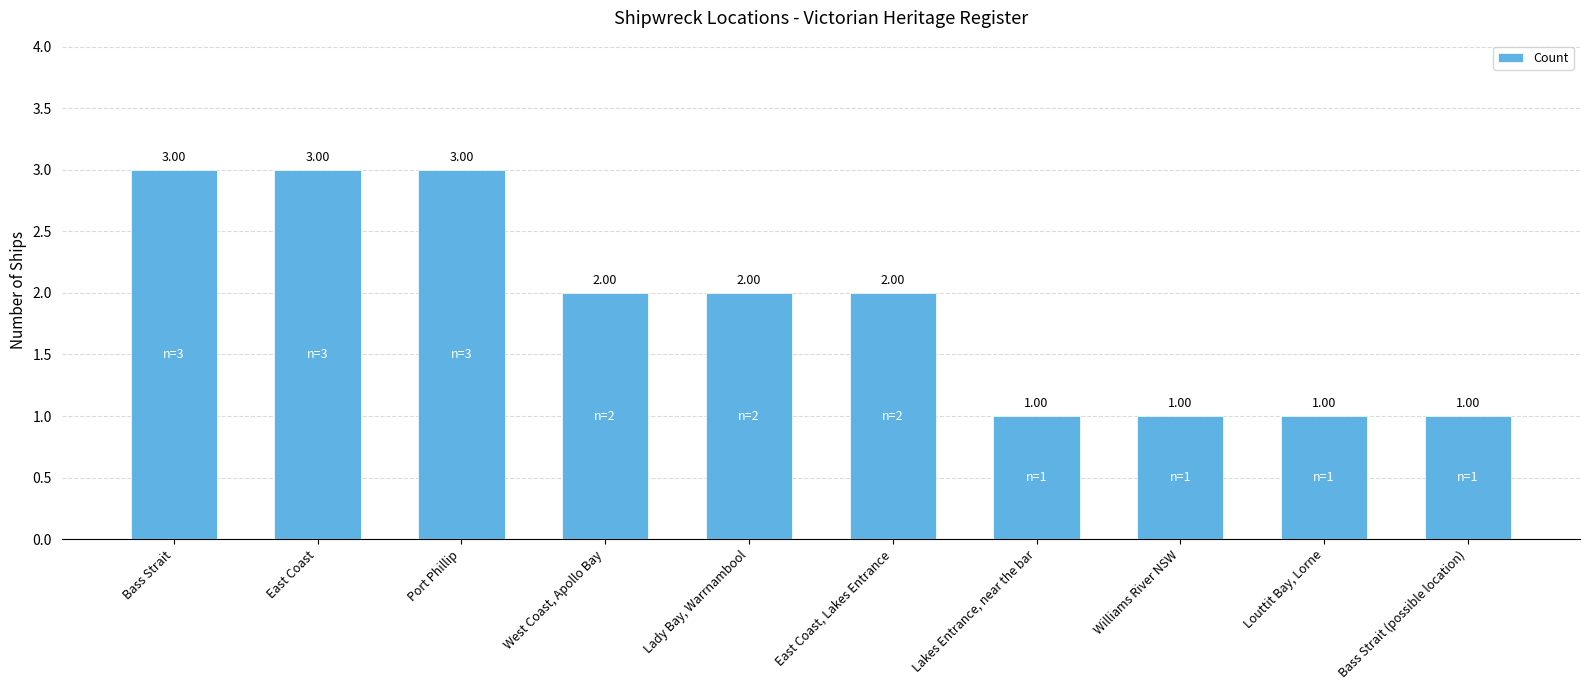

How many values are below 2?

4